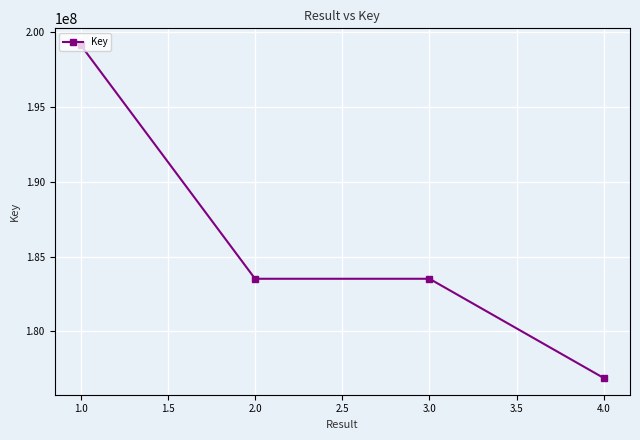

What is the value of the 1st point from the left?

199162355